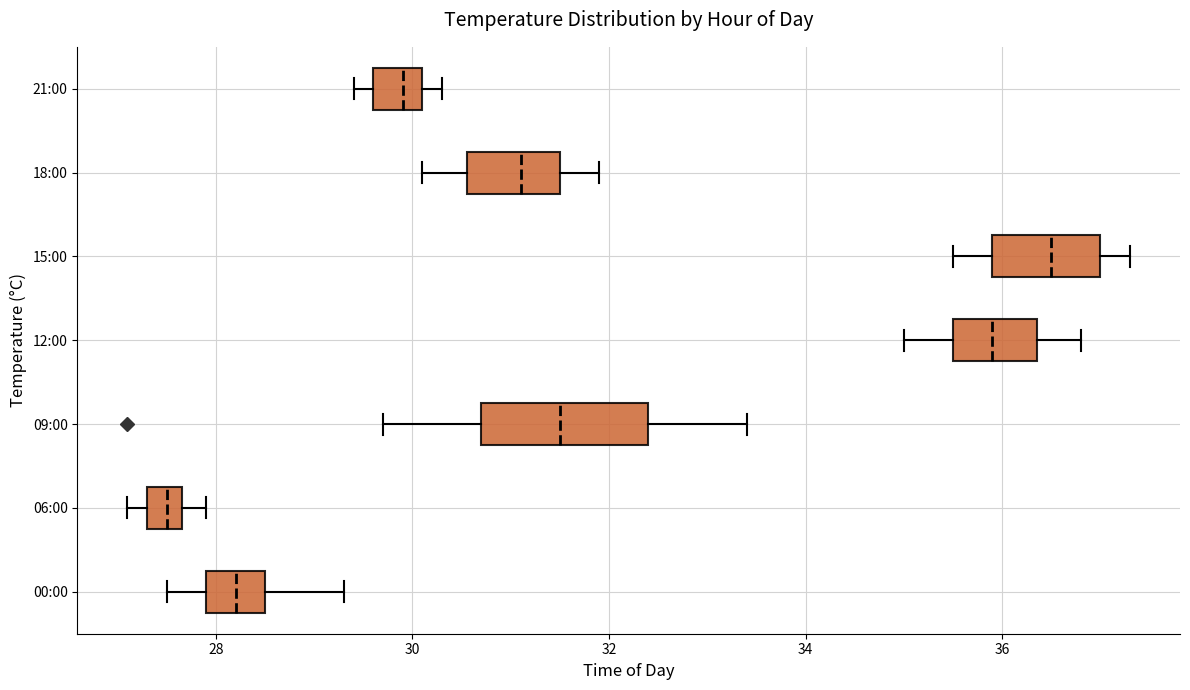

Reading bottom to top, read every box against the x-axis: the position of its median line, the range the box covers, and the ends of its whiskers. The values are not printed on the chart, so give them approximately, as read against the axis.

00:00: median 28.2, box 28.0 to 28.6, whiskers 27.6 to 29.4
06:00: median 27.6 (inside the box), box 27.4 to 27.6, whiskers 27.2 to 28.0
09:00: median 31.6, box 30.8 to 32.4, whiskers 29.8 to 33.4
12:00: median 36.0, box 35.6 to 36.4, whiskers 35.0 to 36.8
15:00: median 36.6, box 36.0 to 37.0, whiskers 35.6 to 37.4
18:00: median 31.2, box 30.6 to 31.6, whiskers 30.2 to 32.0
21:00: median 30.0, box 29.6 to 30.2, whiskers 29.4 to 30.4